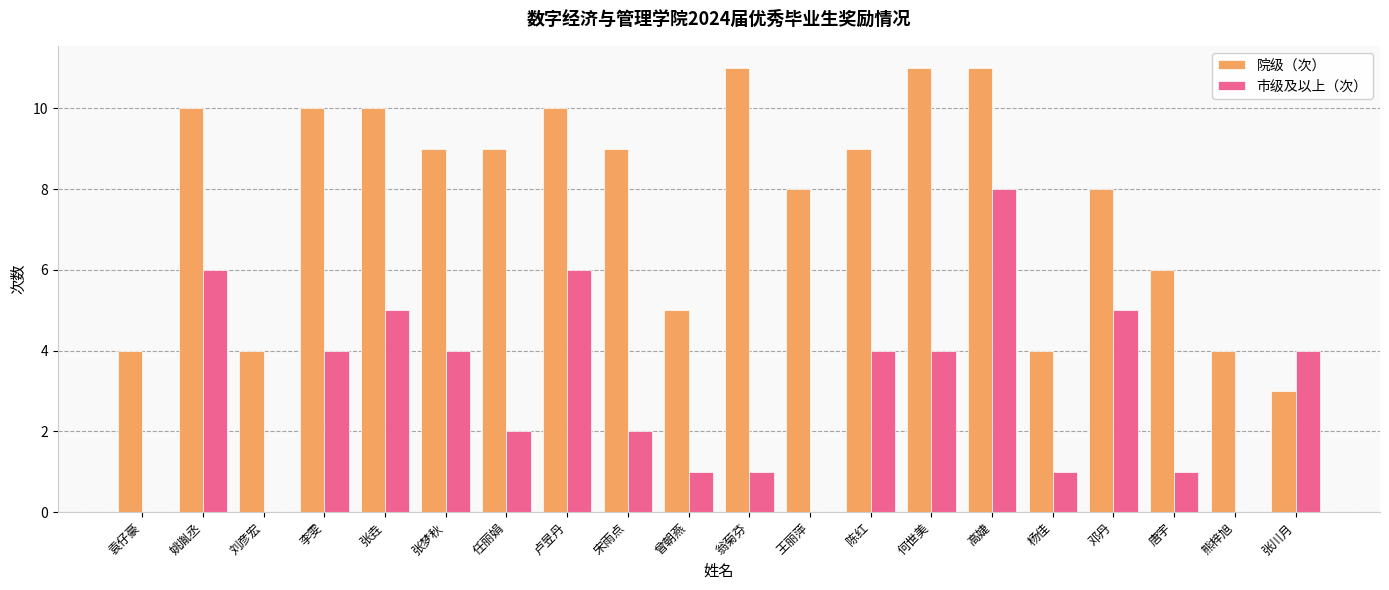

The 院级（次） series shows 3 at 张川月. True or false?

True